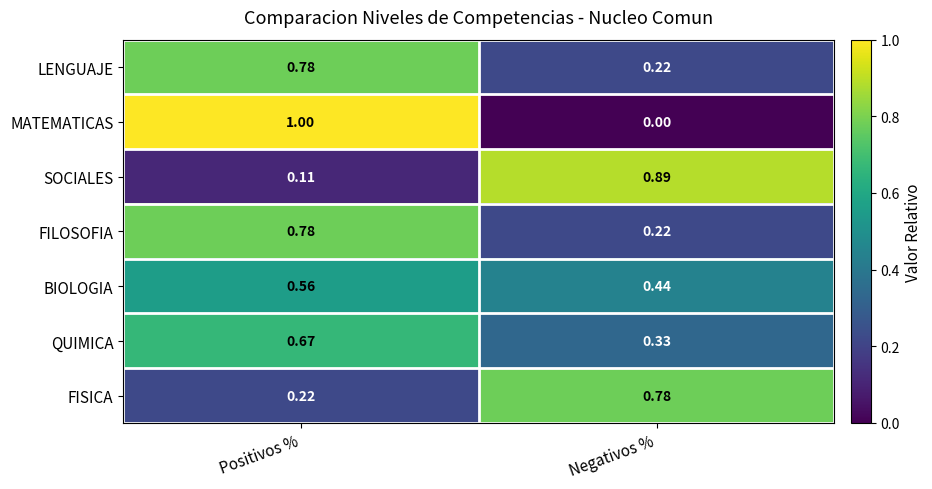

Which series has the widest spread of values?

MATEMATICAS